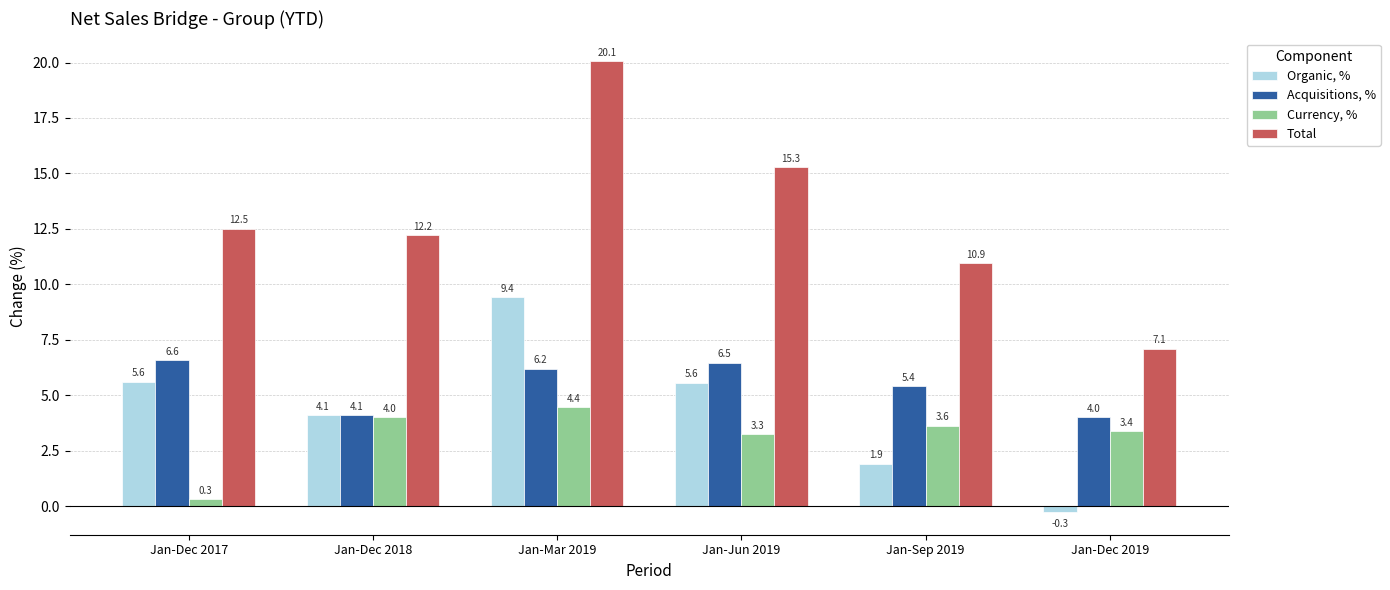

Which series has the largest range (max minus min)?

Total